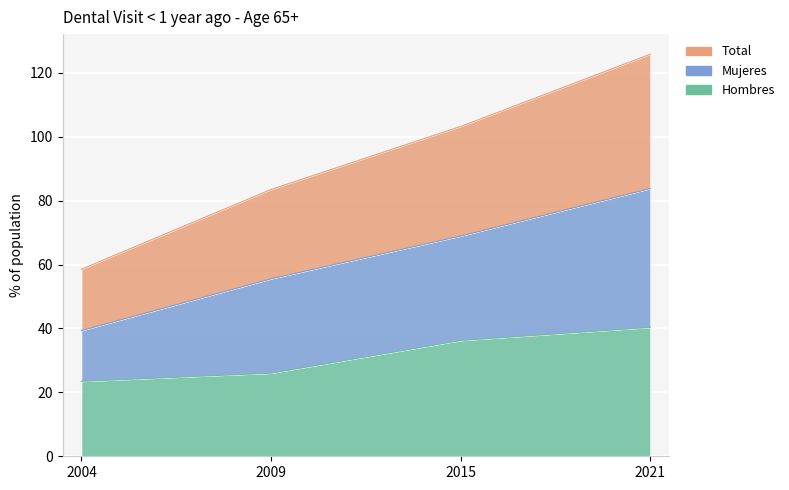

List the series in order of their peak value, lowest first.

Hombres, Total, Mujeres